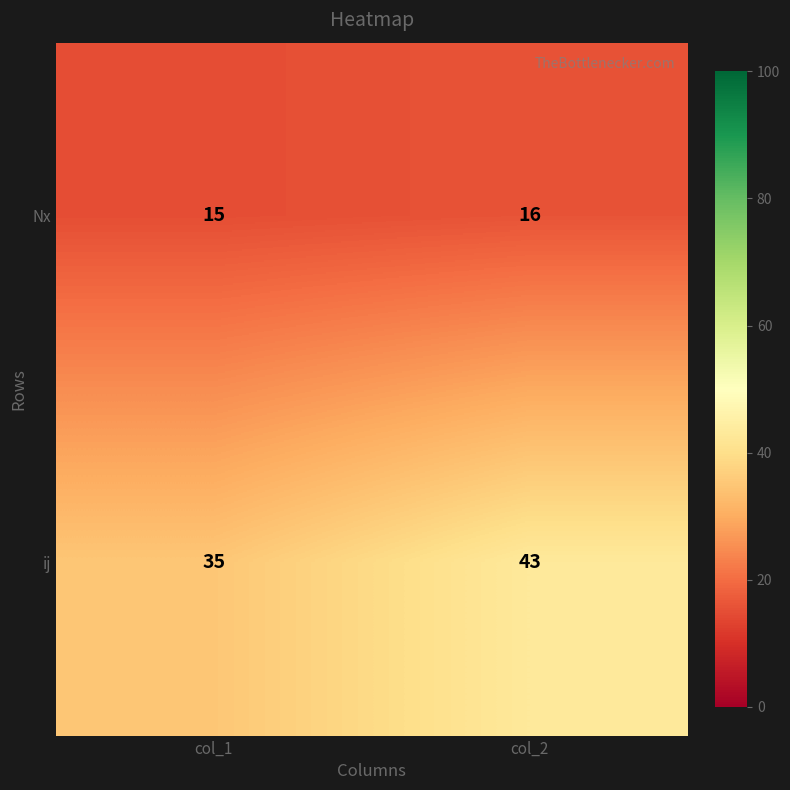

What is the sum of all ij values?

78